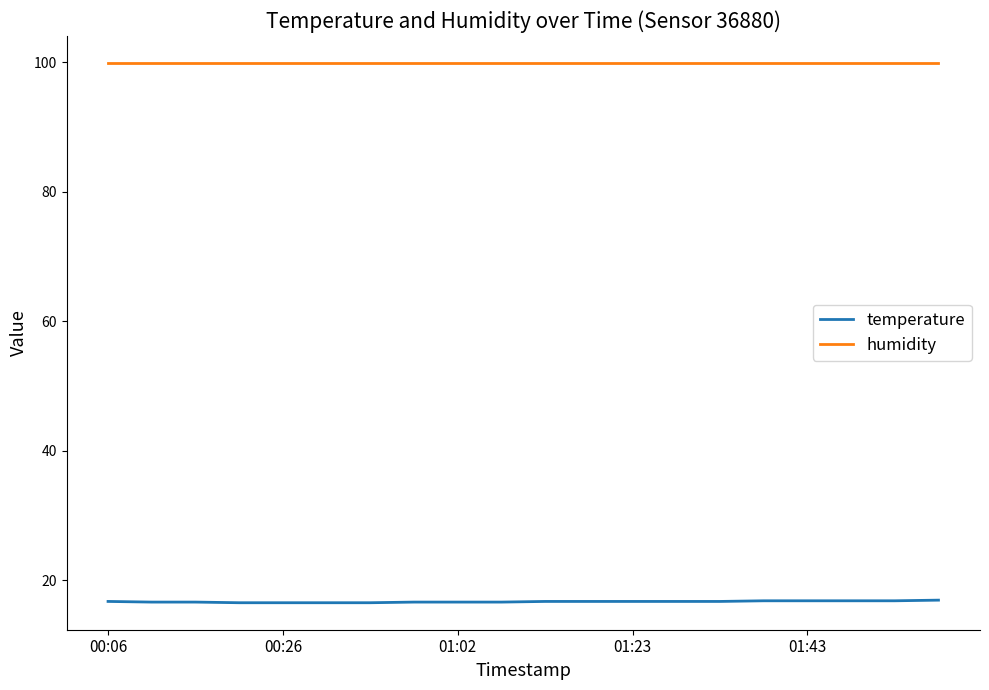

True or false: temperature and humidity intersect in this chart.

False